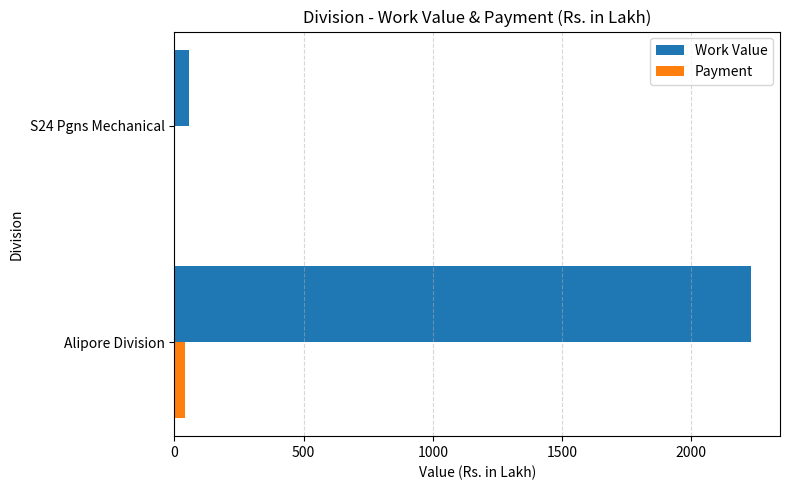

The Work Value series shows 2231.5 at Alipore Division. True or false?

True